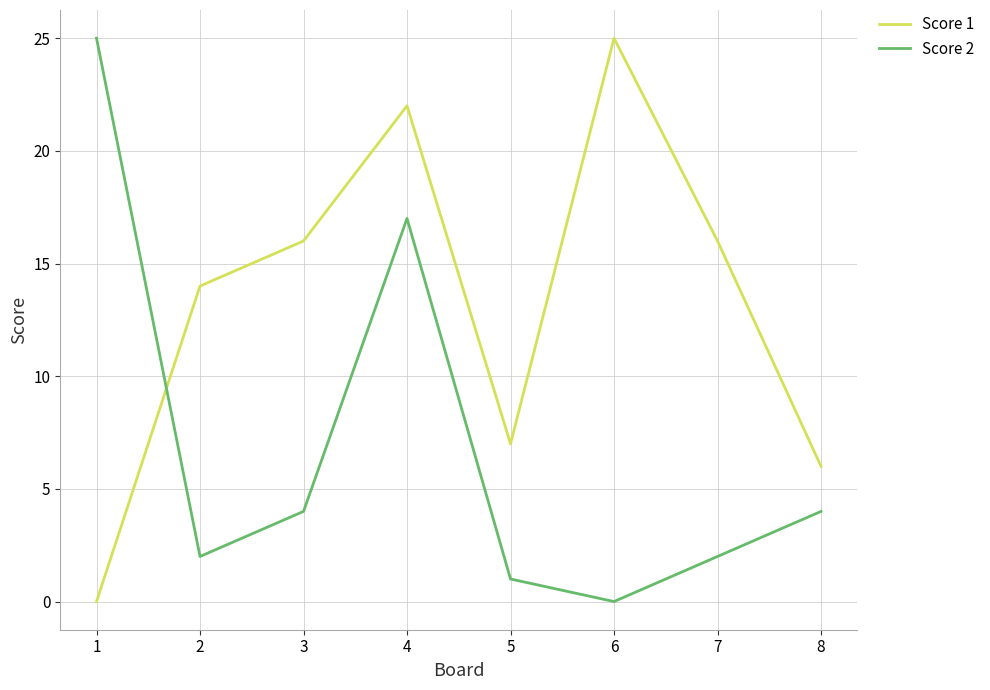

What are all the series names shown in the legend?

Score 1, Score 2